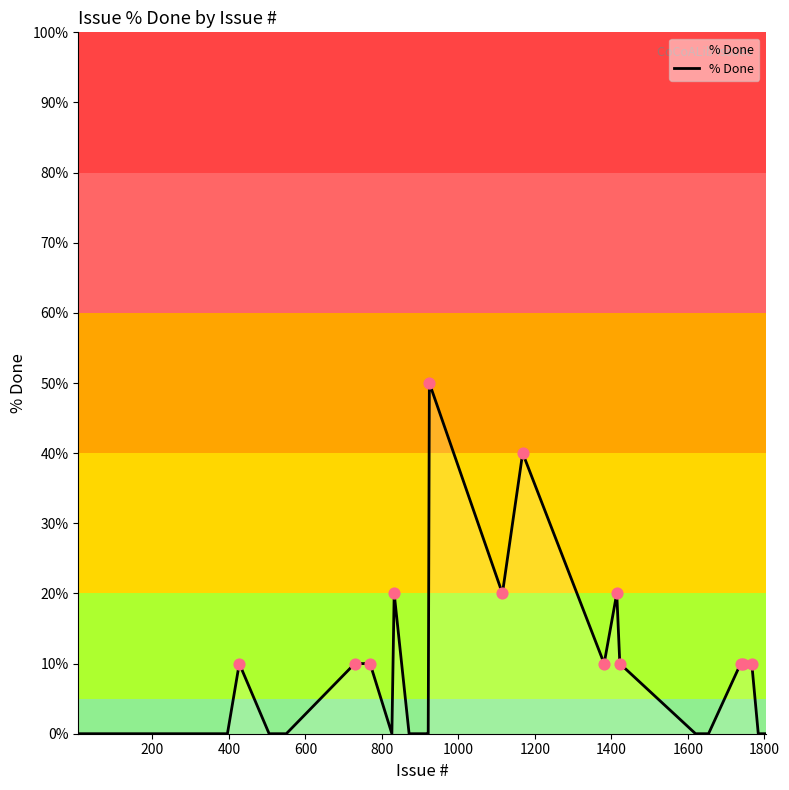

What is the maximum value shown in the chart?

50